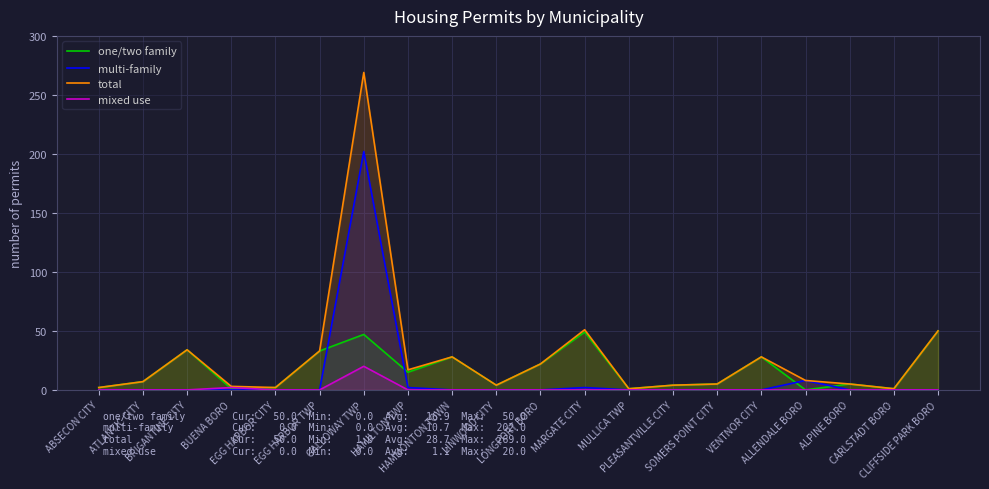

Is the value of multi-family at PLEASANTVILLE CITY greater than the value of one/two family at GALLOWAY TWP?

No